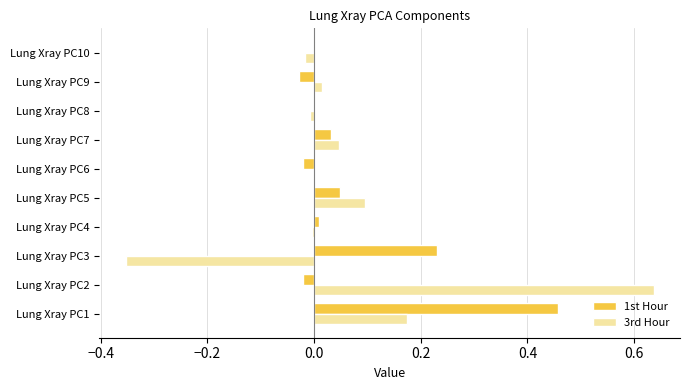

Which series has the largest total across all categories?

1st Hour